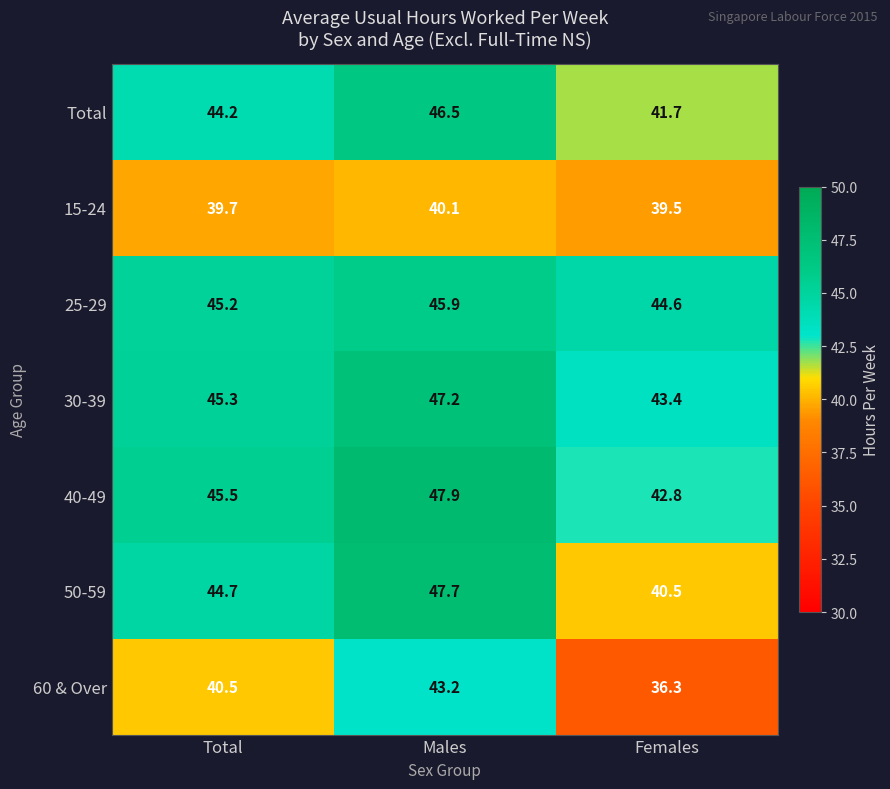

At which category is the sum across all series the highest?

Males